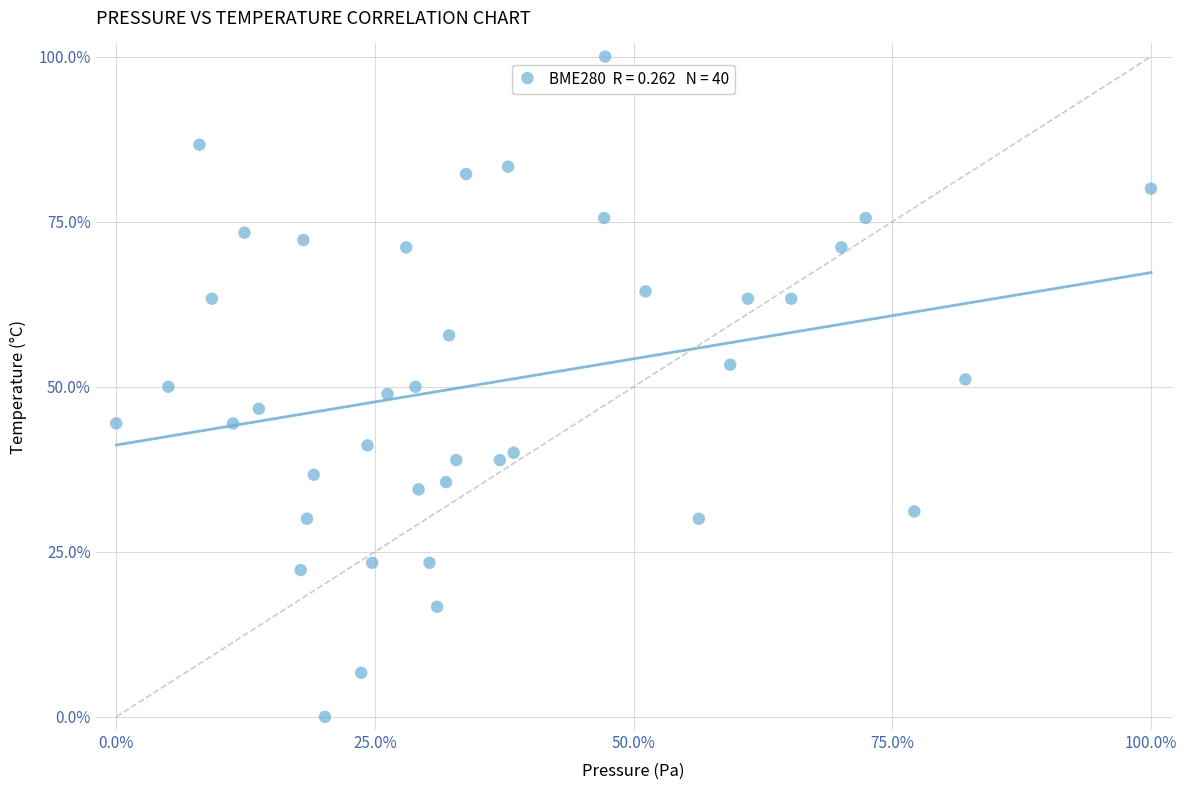

What is the range of X values (max minus min)?

100.0